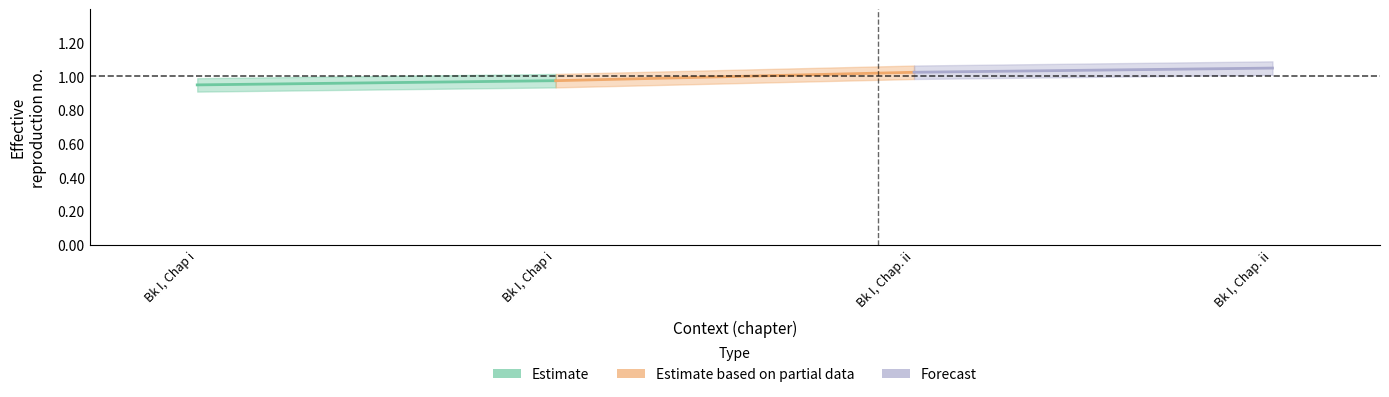

Reading left to right, transcribe all the data shown in this chart.

Estimate: 0.9	1.0
Estimate based on partial data: 1.0	1.0
Forecast: 1.0	1.1